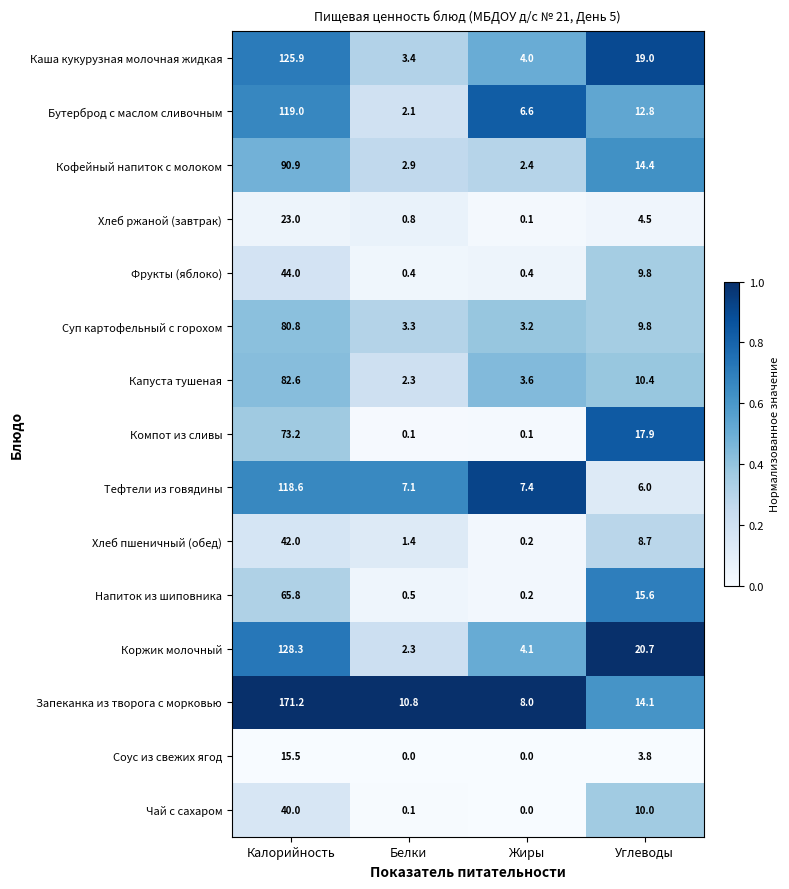

What is the approximate value of Бутерброд с маслом сливочным at Жиры?

6.6